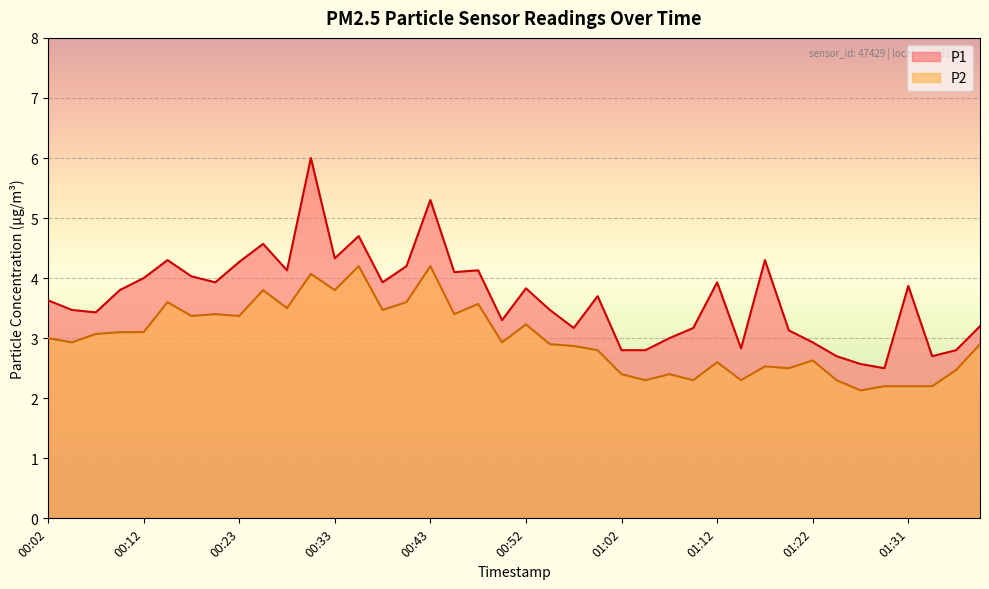

What is the average value of the P2 series?

3.0